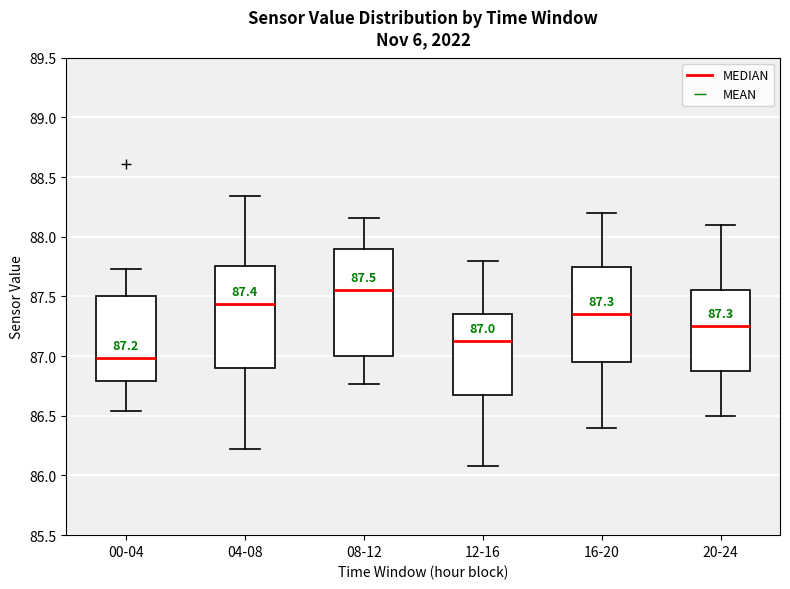

Which box has the highest median line?

08-12